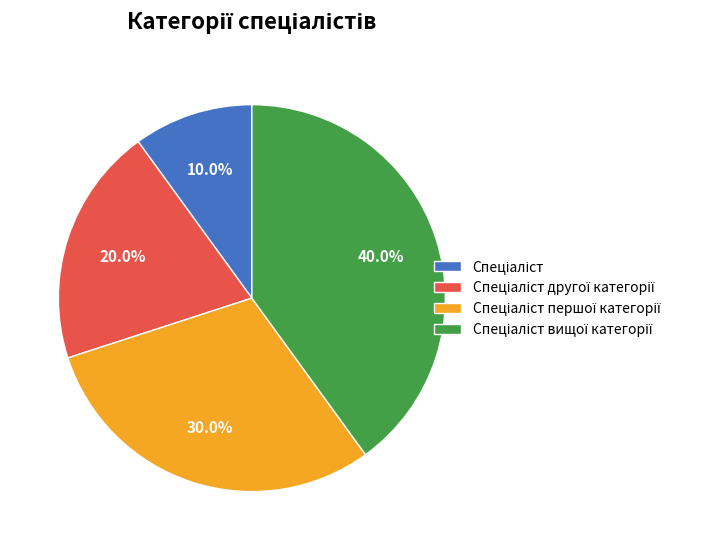

Is there a majority slice in this chart?

No